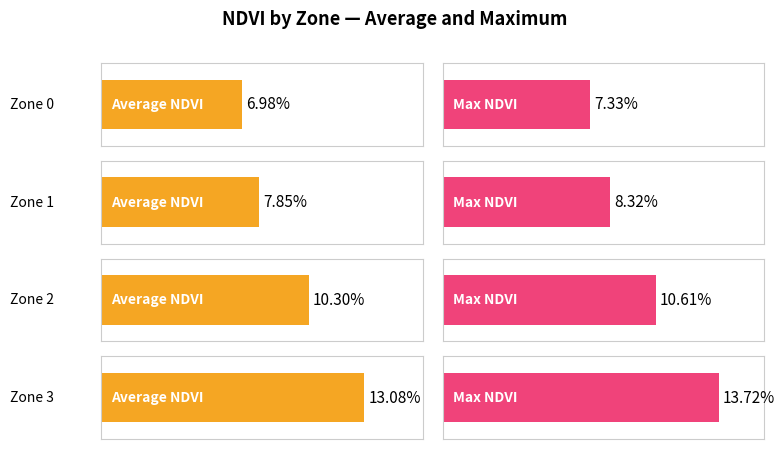

List the labels in order of Max NDVI value, largest first.

Zone 3, Zone 2, Zone 1, Zone 0